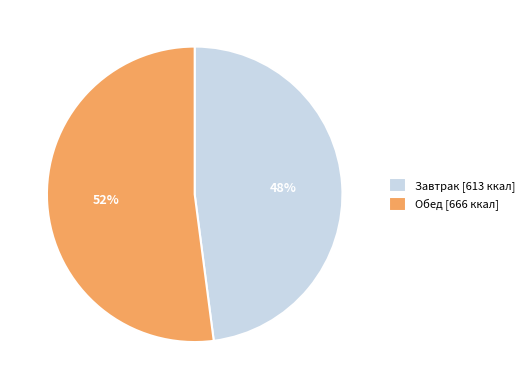

To the nearest percent, what is the difference between the Обед [666 ккал] and Завтрак [613 ккал] slice percentages?

4%